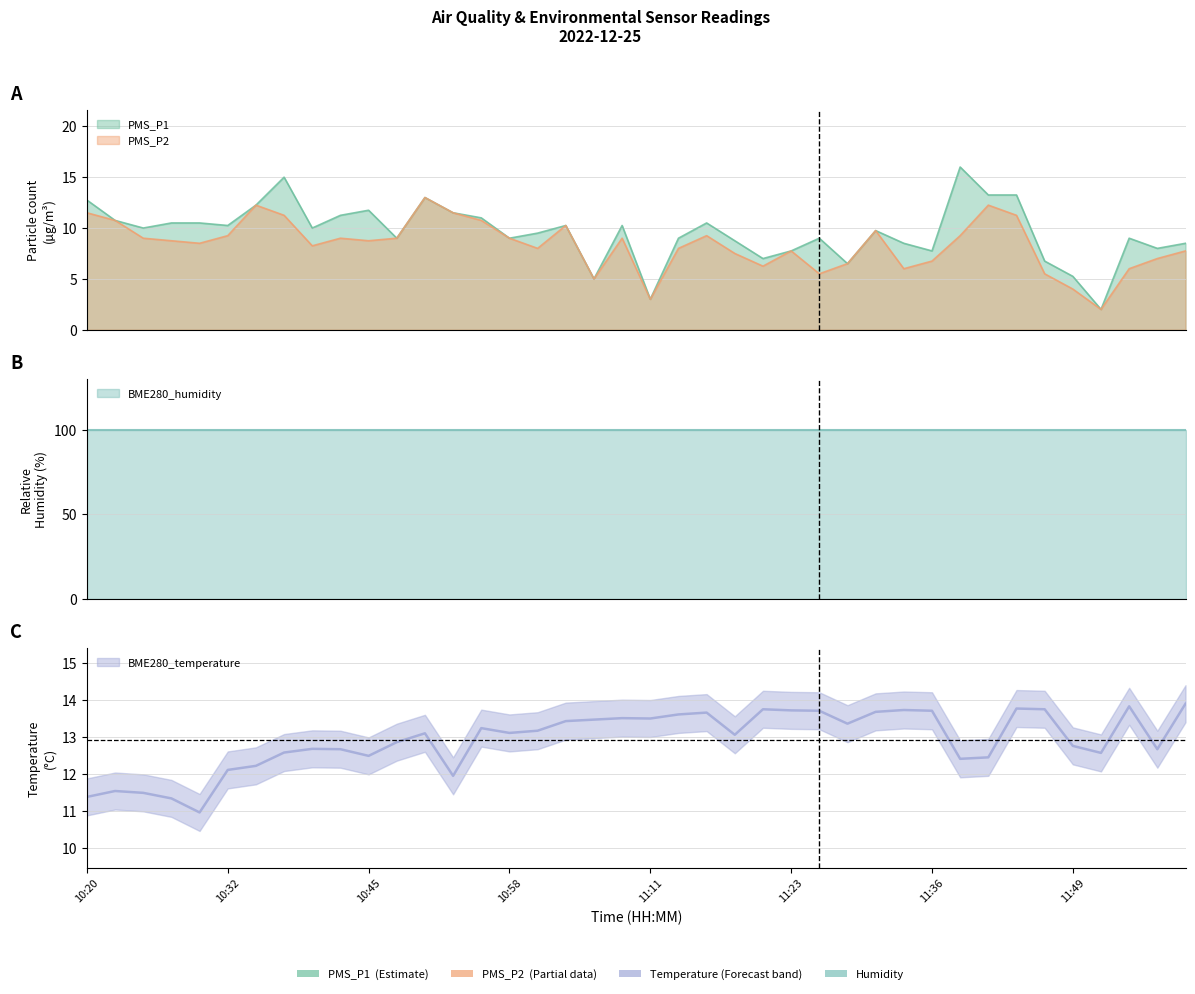

At which category is the sum across all series the highest?

10:50